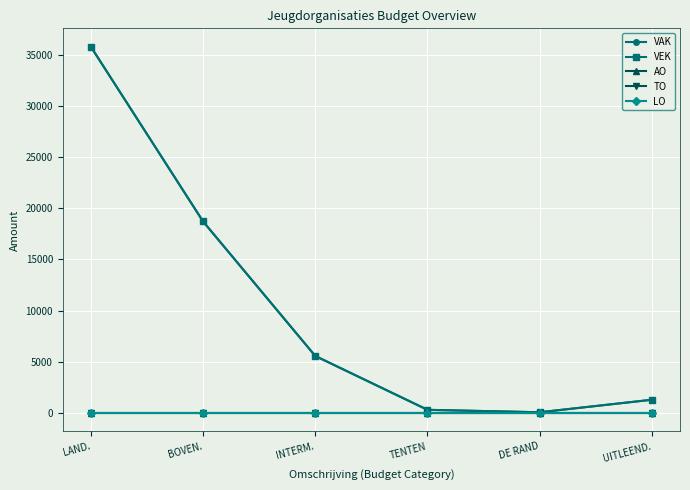

Which label corresponds to the smallest value in the chart?

LAND.